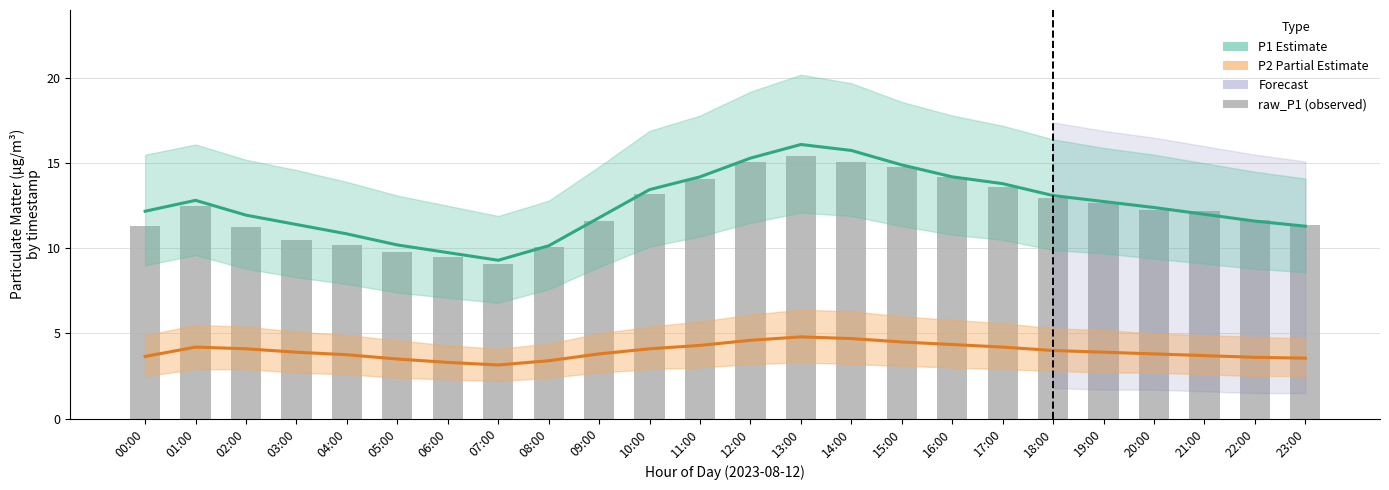

At which label is P2 (Partial Estimate) closest to 3?

07:00